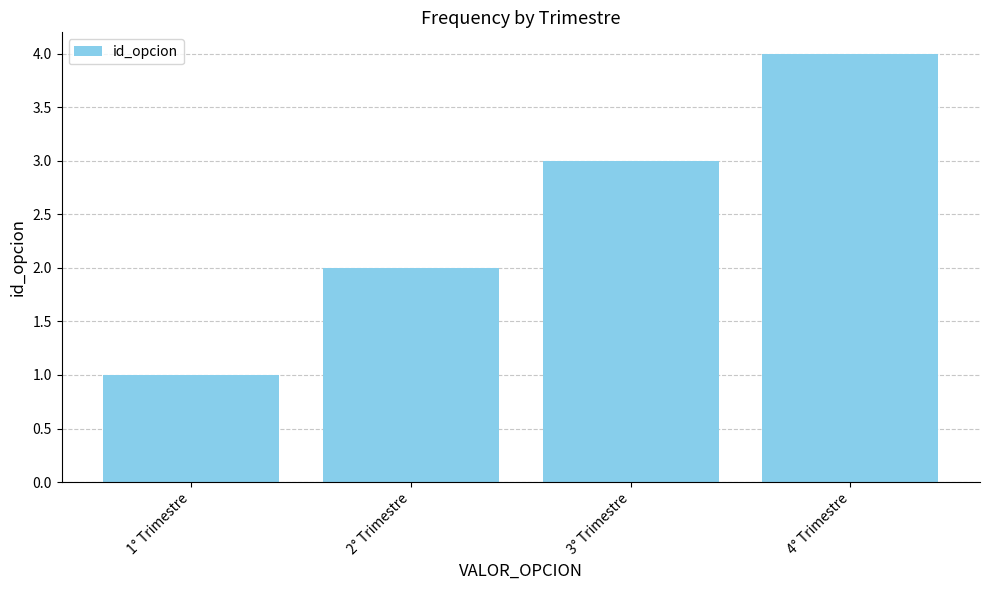

Where is the data nearest to the value 2?

2° Trimestre